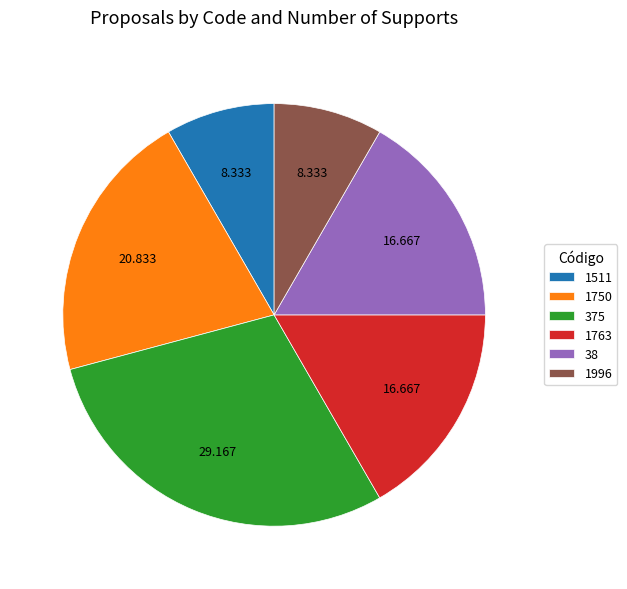

Is there a majority slice in this chart?

No